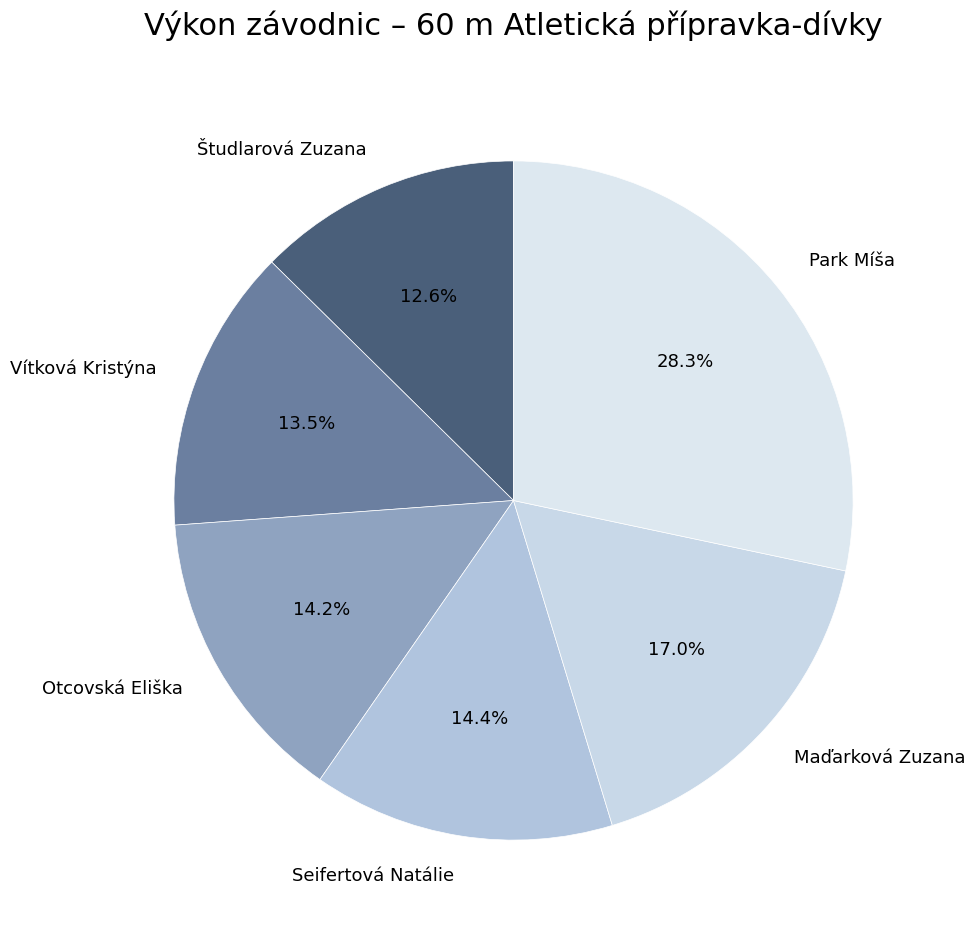

To the nearest percent, what is the combined percentage of Študlarová Zuzana and Otcovská Eliška?

27%